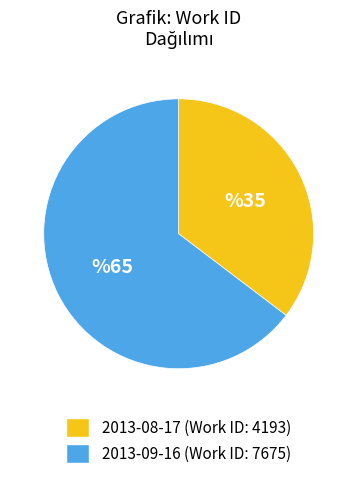

Which slice is the smallest?

2013-08-17